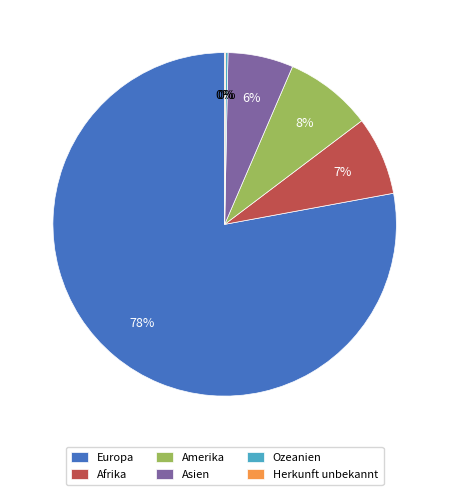

To the nearest percent, what is the average slice percentage?

17%